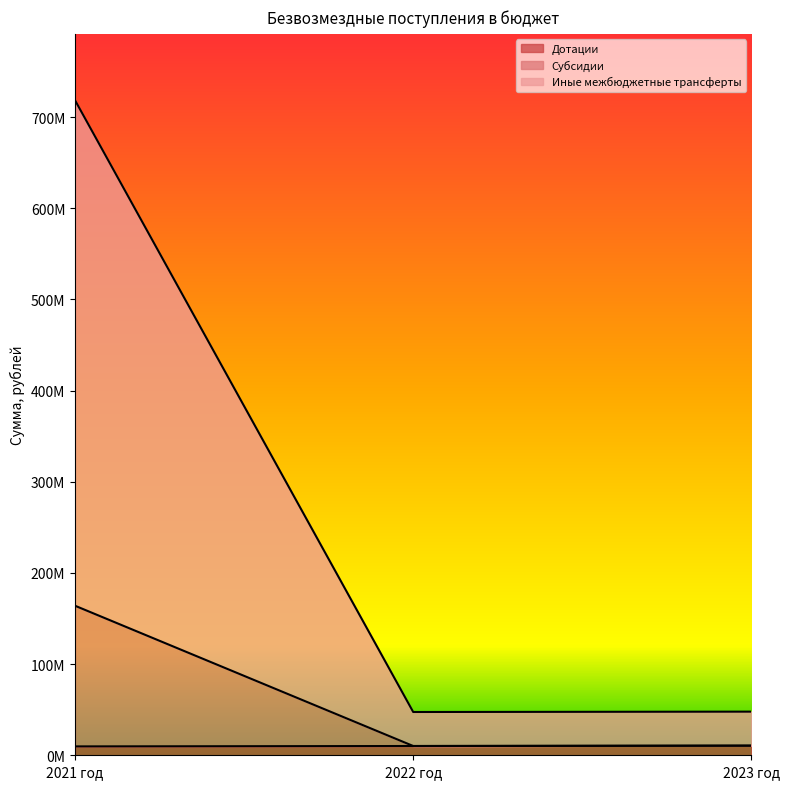

The value of Иные межбюджетные трансферты at 2022 год is 5654613.7. True or false?

False